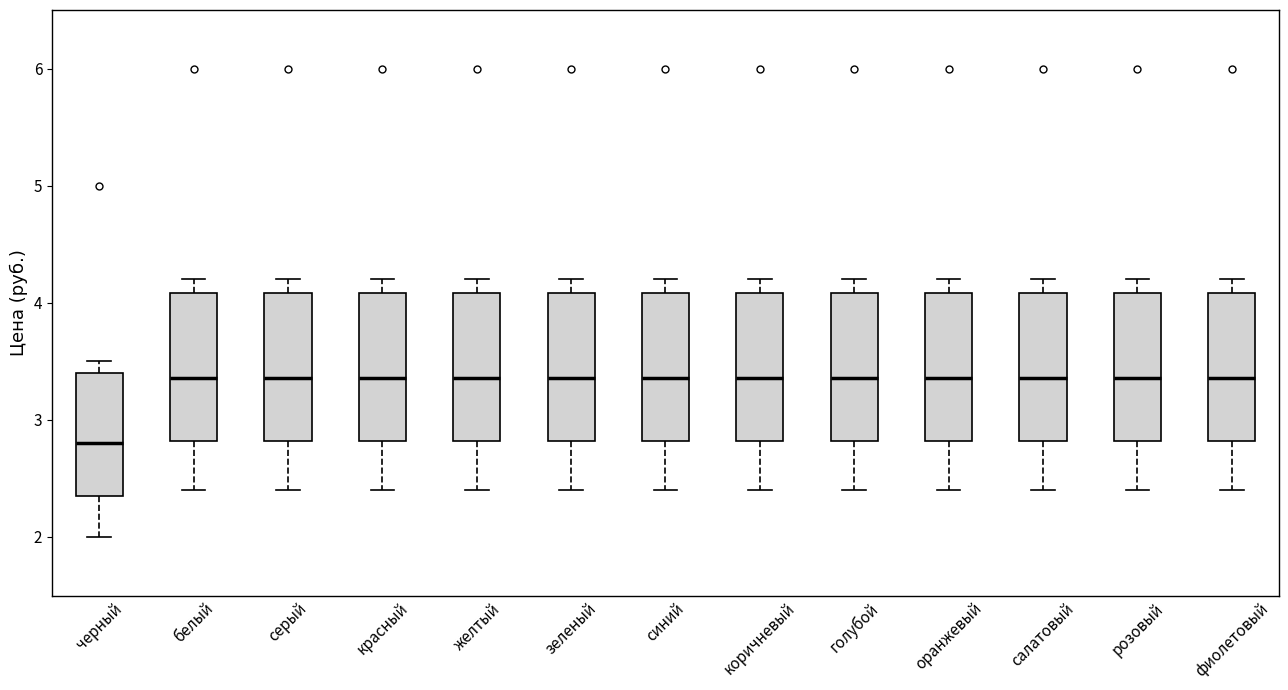

Reading left to right, transcribe this box plot: for each box, give where its median line is, the range the box spans, and where its two whiskers end, as read against the y-axis. The values are not printed on the chart, so give them approximately, as read against the axis.

черный: median 2.8, box 2.4 to 3.4, whiskers 2.0 to 3.5
белый: median 3.4, box 2.8 to 4.1, whiskers 2.4 to 4.2
серый: median 3.4, box 2.8 to 4.1, whiskers 2.4 to 4.2
красный: median 3.4, box 2.8 to 4.1, whiskers 2.4 to 4.2
желтый: median 3.4, box 2.8 to 4.1, whiskers 2.4 to 4.2
зеленый: median 3.4, box 2.8 to 4.1, whiskers 2.4 to 4.2
синий: median 3.4, box 2.8 to 4.1, whiskers 2.4 to 4.2
коричневый: median 3.4, box 2.8 to 4.1, whiskers 2.4 to 4.2
голубой: median 3.4, box 2.8 to 4.1, whiskers 2.4 to 4.2
оранжевый: median 3.4, box 2.8 to 4.1, whiskers 2.4 to 4.2
салатовый: median 3.4, box 2.8 to 4.1, whiskers 2.4 to 4.2
розовый: median 3.4, box 2.8 to 4.1, whiskers 2.4 to 4.2
фиолетовый: median 3.4, box 2.8 to 4.1, whiskers 2.4 to 4.2